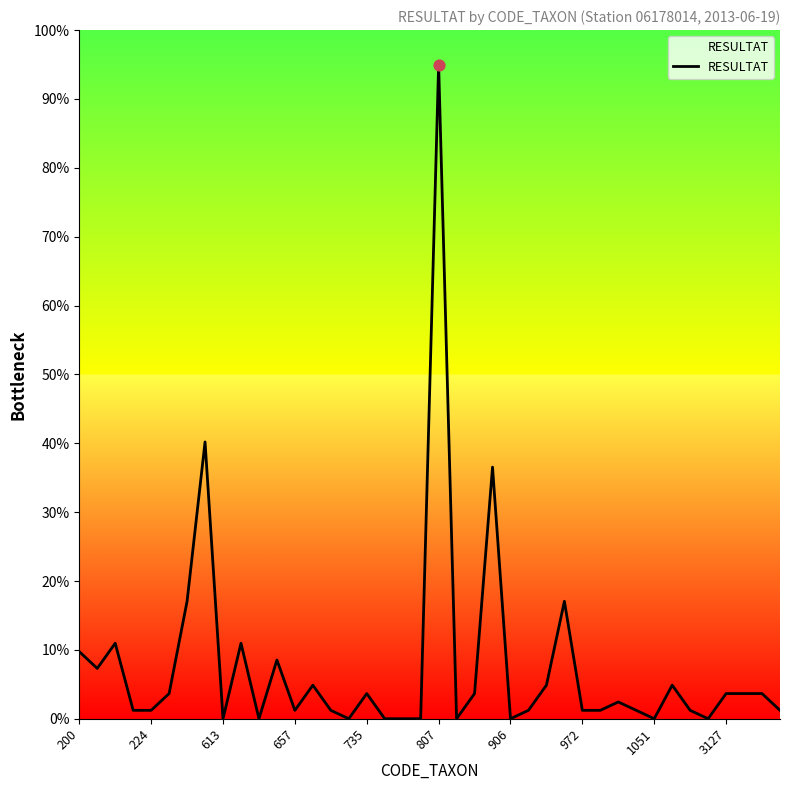

What is the difference between the maximum and minimum values?

95.0